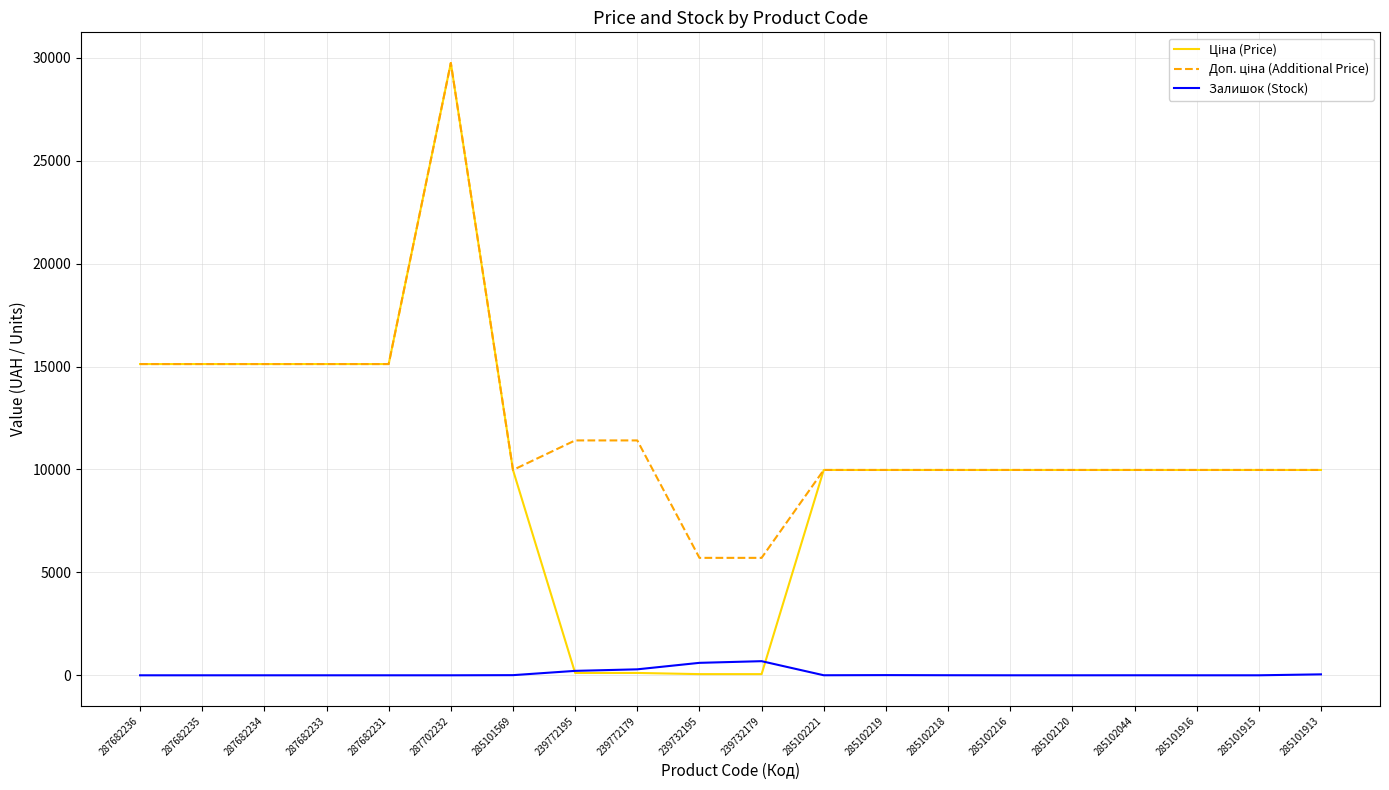

What is the highest value of the Залишок (Stock) series?

686.0